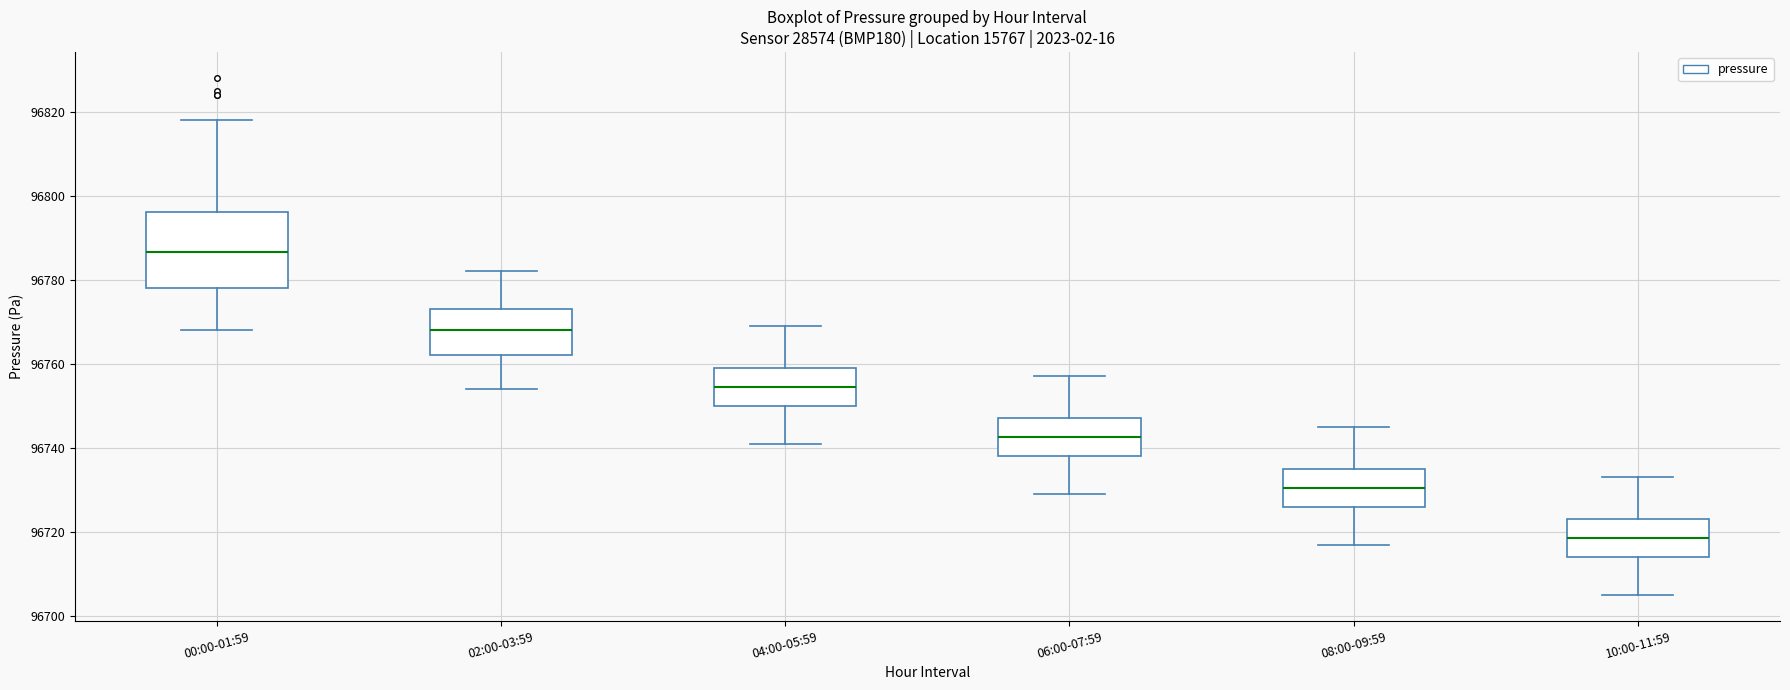

Where does the median line of the box for 04:00-05:59 sit on the y-axis? The values are not printed on the chart, so give them approximately, as read against the axis.

96754